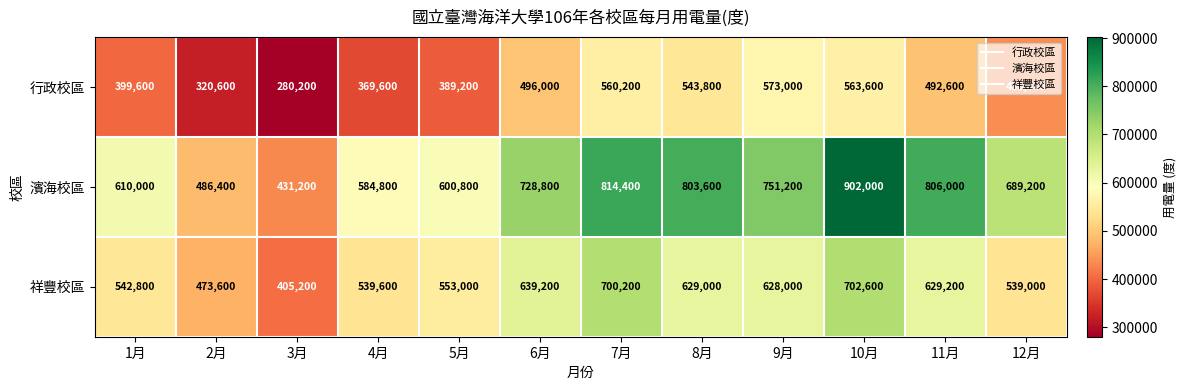

Which series has the widest spread of values?

濱海校區